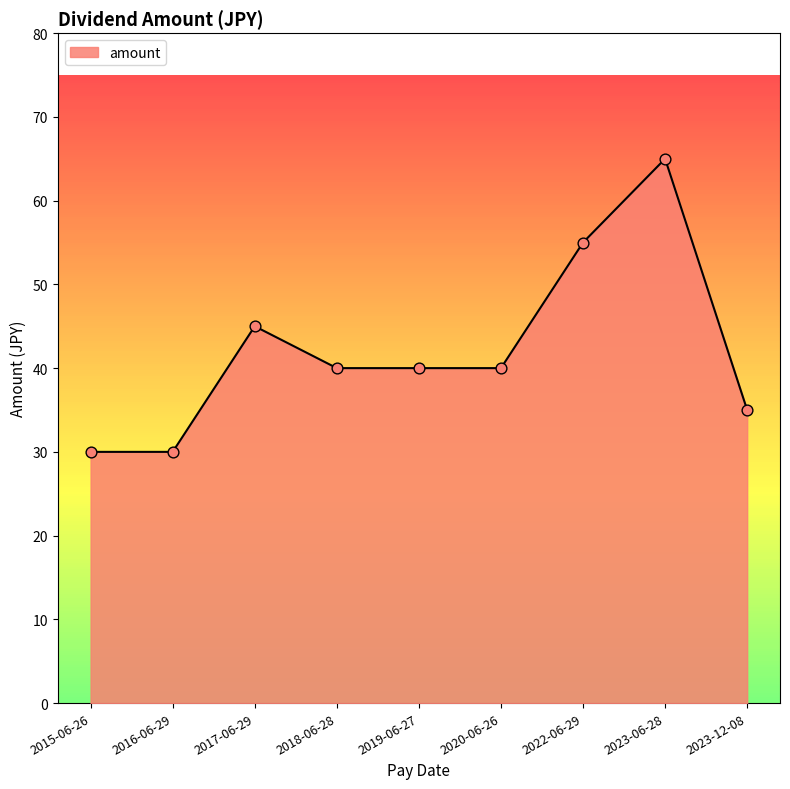

What is the change in value from 2019-06-27 to 2023-12-08?

-5